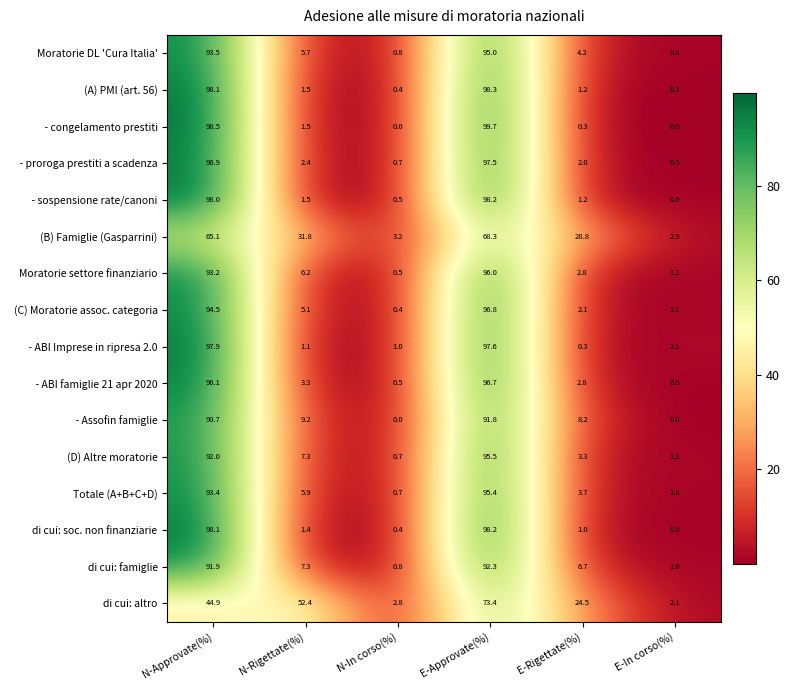

What is the sum of the Totale (A+B+C+D) values at N-In corso(%) and E-In corso(%)?

1.7